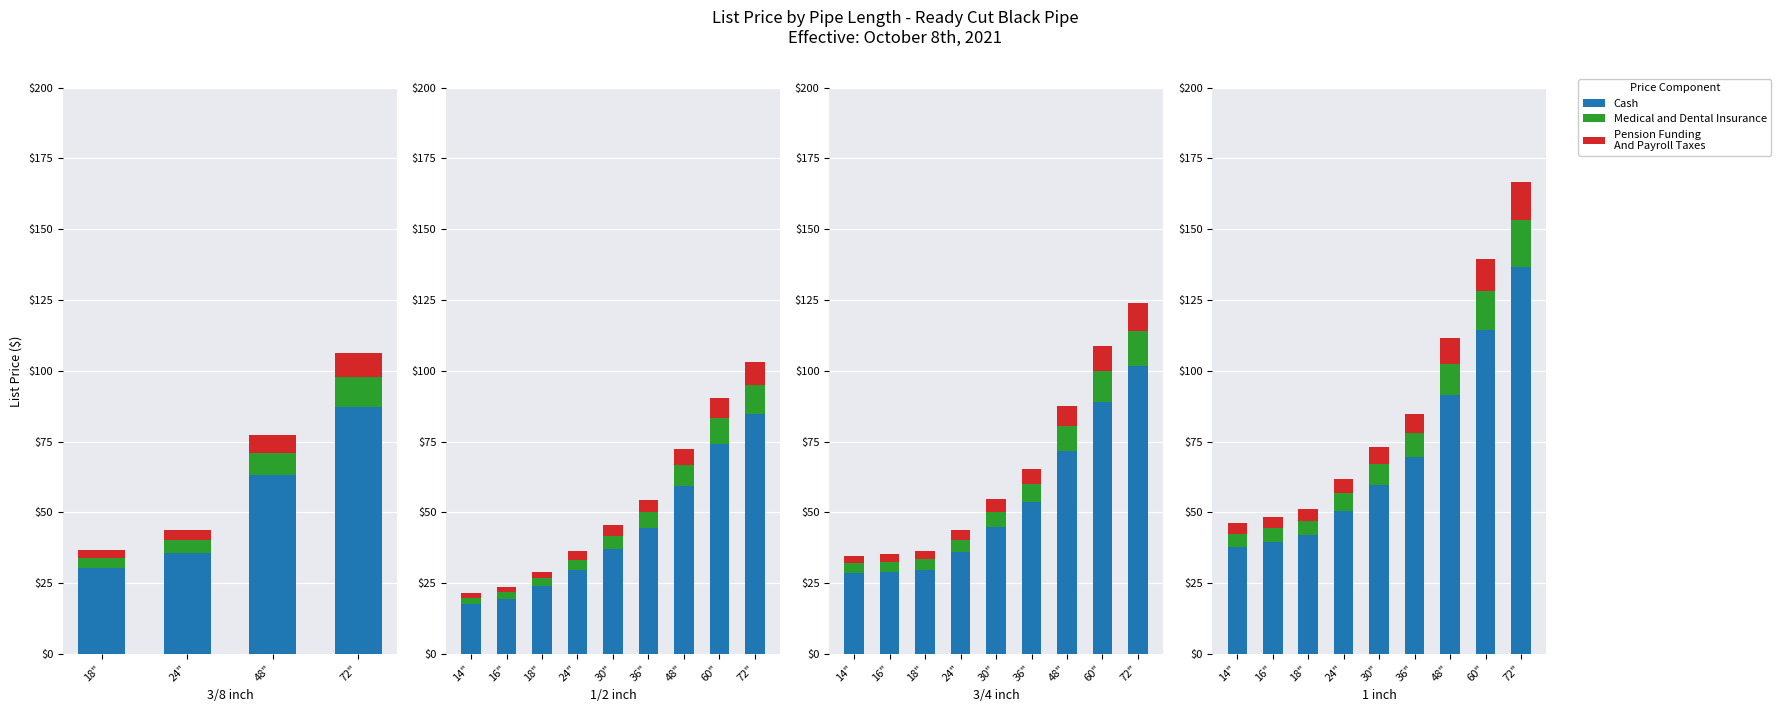

What is the sum of the Cash values at 24" and 72"?

187.2